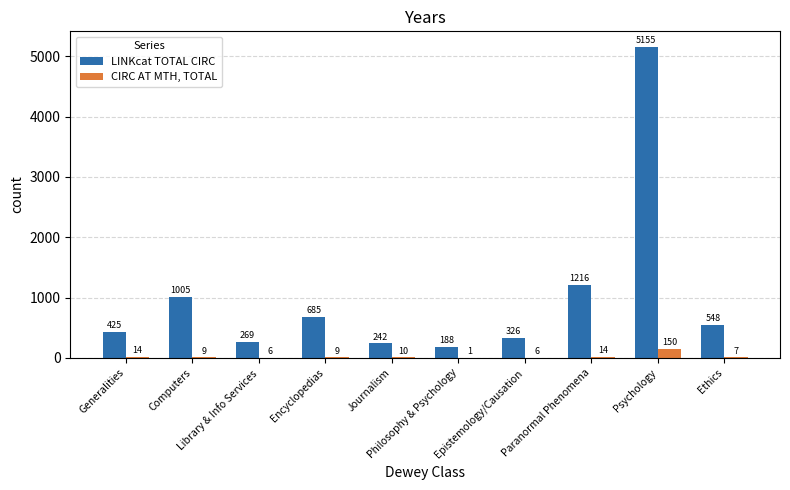

Reading right to left, what are all the values shown in this chart?

LINKcat TOTAL CIRC: Ethics=548	Psychology=5155	Paranormal Phenomena=1216	Epistemology/Causation=326	Philosophy & Psychology=188	Journalism=242	Encyclopedias=685	Library & Info Services=269	Computers=1005	Generalities=425
CIRC AT MTH, TOTAL: Ethics=7	Psychology=150	Paranormal Phenomena=14	Epistemology/Causation=6	Philosophy & Psychology=1	Journalism=10	Encyclopedias=9	Library & Info Services=6	Computers=9	Generalities=14